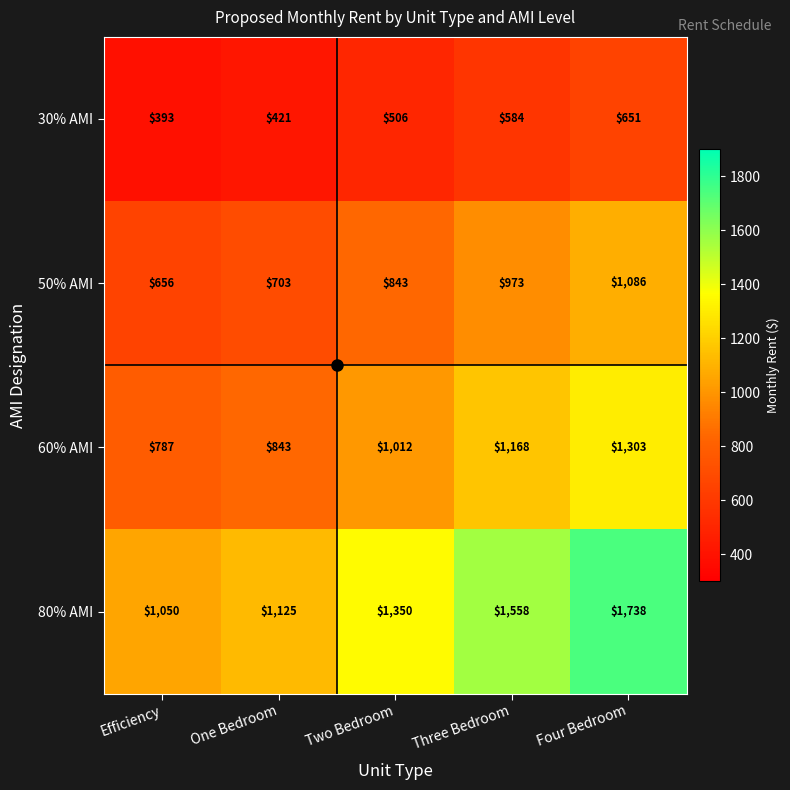

Rank the categories by 80% AMI value from highest to lowest.

Four Bedroom, Three Bedroom, Two Bedroom, One Bedroom, Efficiency